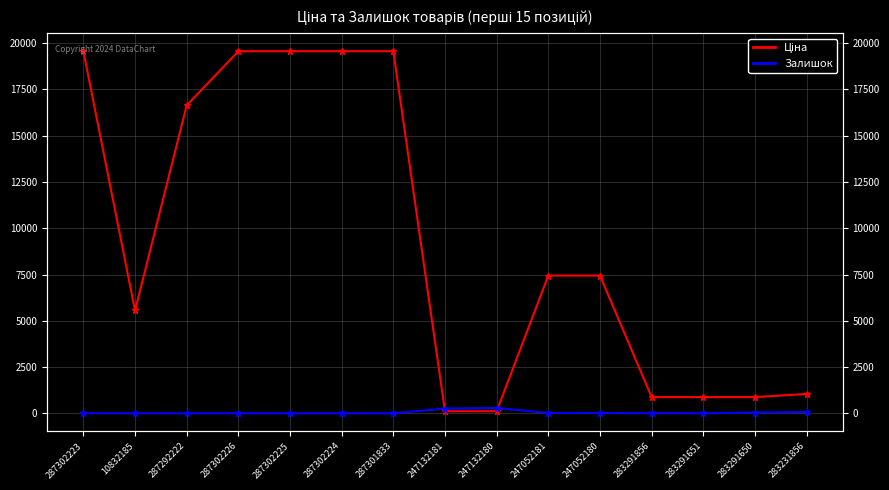

At which category is the sum across all series the highest?

287302223